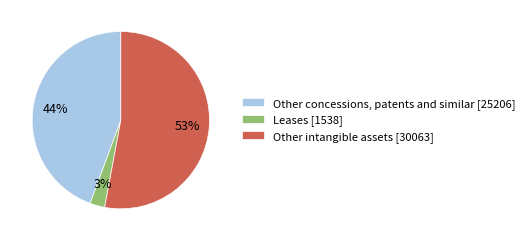

Count the number of slices in the pie.

3